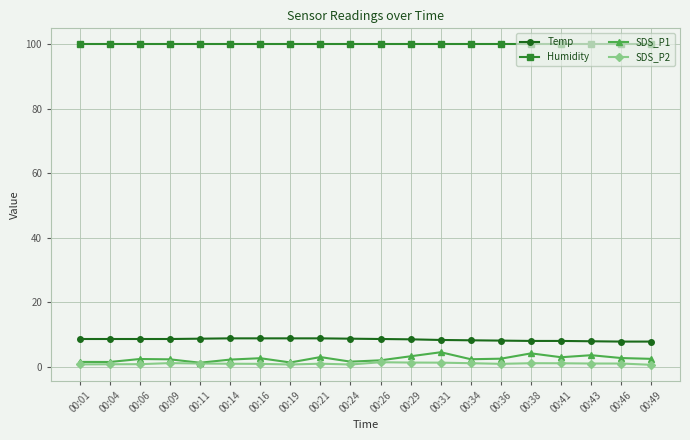

What are all the series names shown in the legend?

Temp, Humidity, SDS_P1, SDS_P2